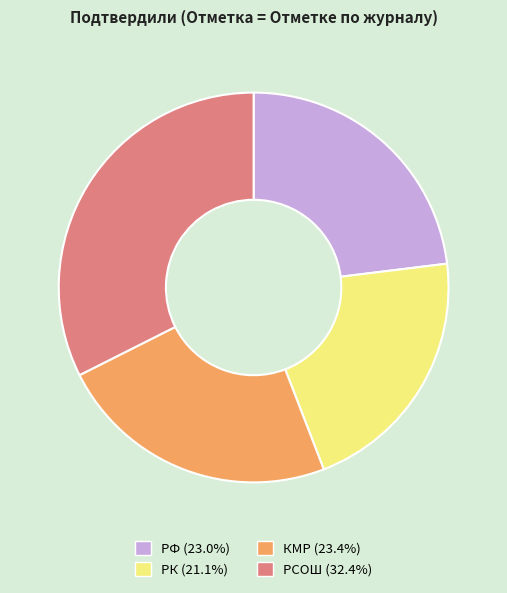

True or false: РСОШ accounts for 32% of the total.

True